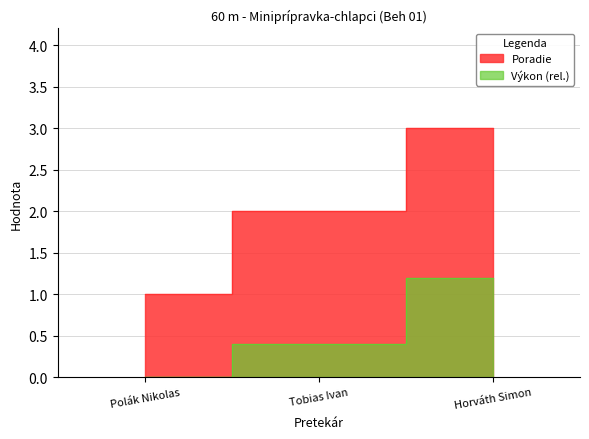

The chart shows a value of 2 at Tobias Ivan. True or false?

True